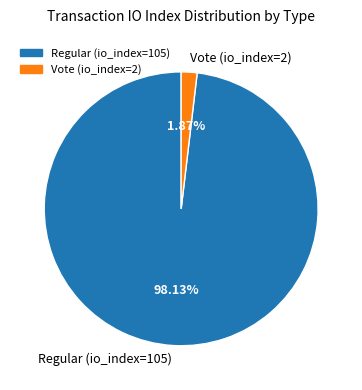

Count the number of slices in the pie.

2